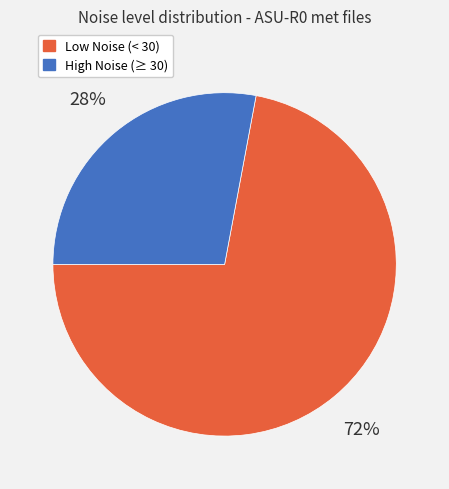

Is there any slice that represents more than half of the pie?

Yes